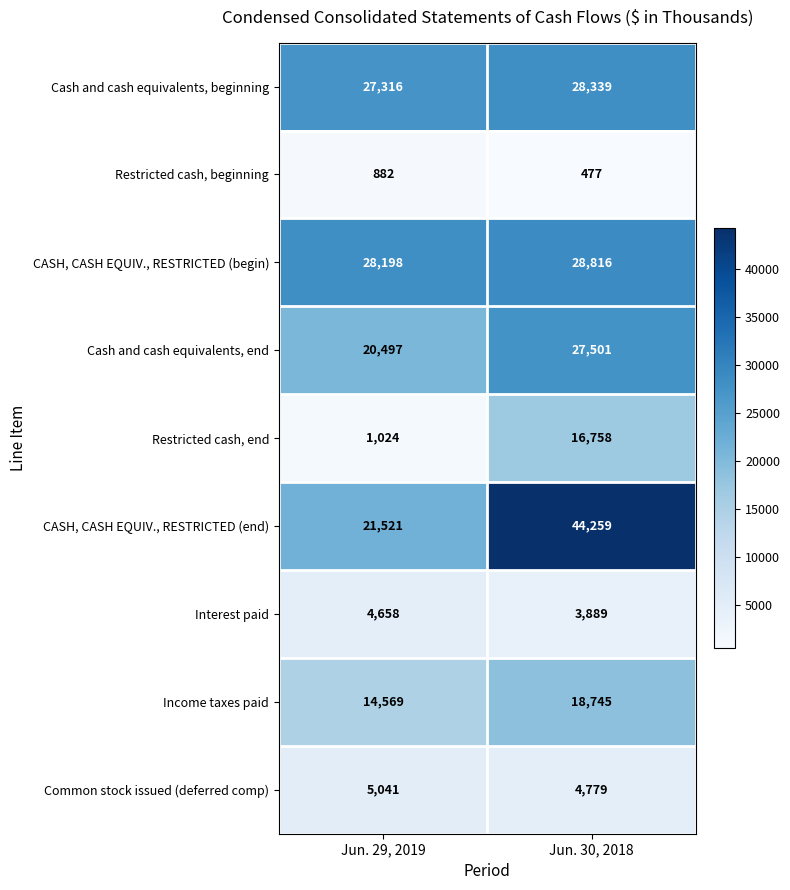

Which series has the largest total across all categories?

CASH, CASH EQUIV., RESTRICTED (end)